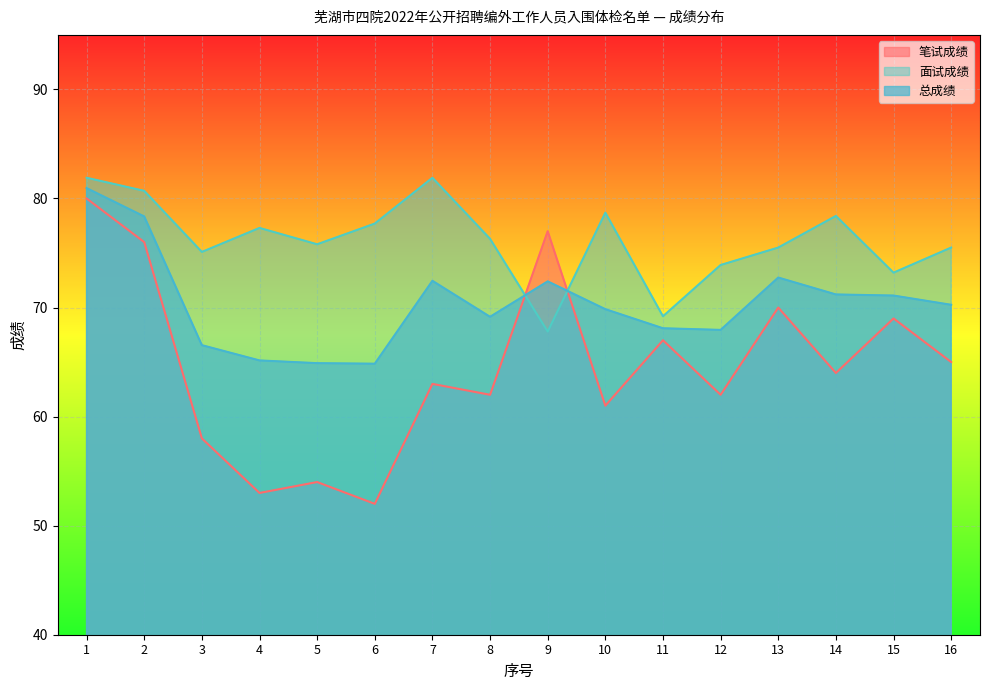

What is the total value across all series at 16?

210.8